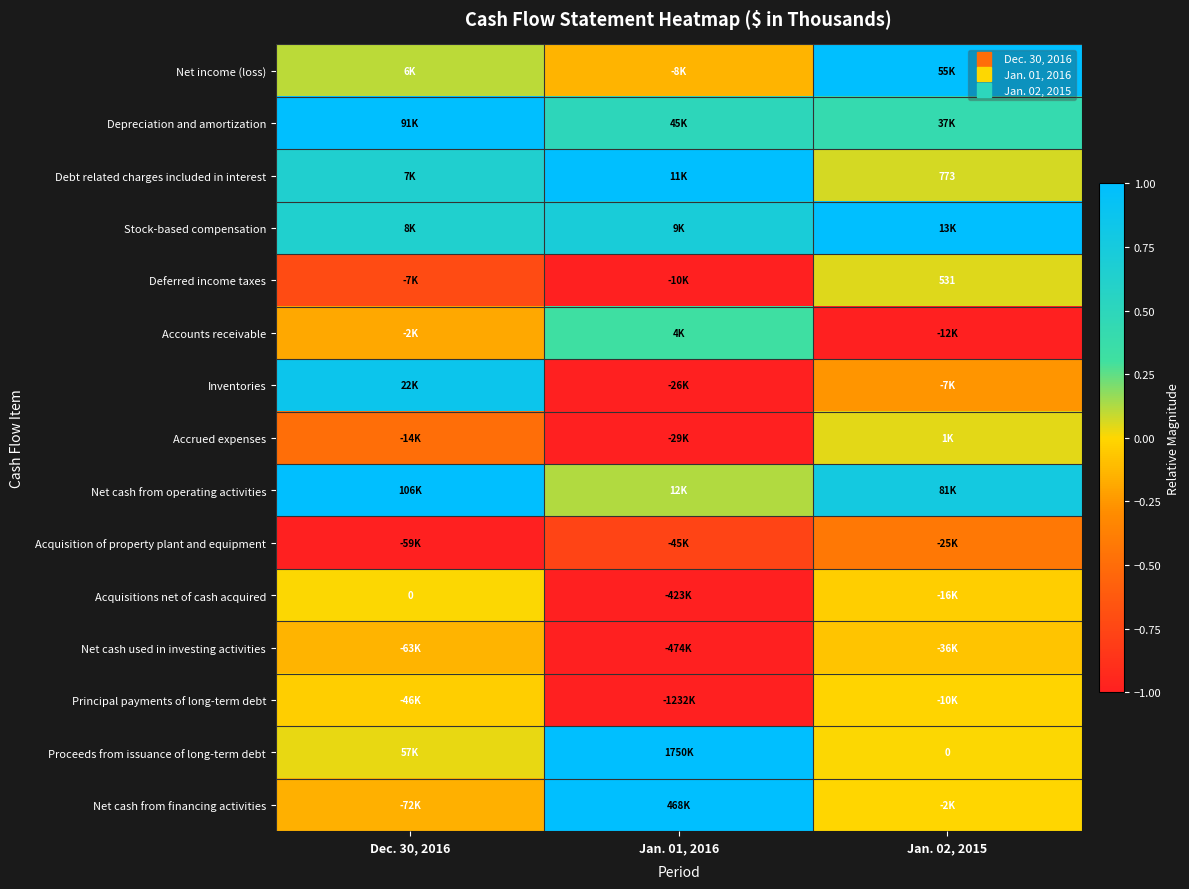

At how many categories does at least one series exceed 0?

3